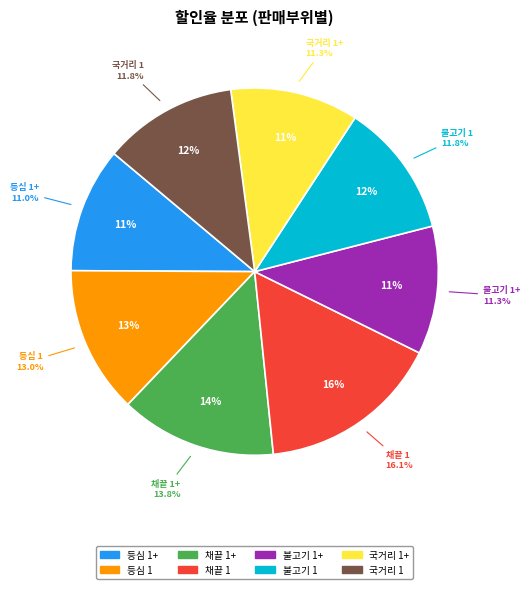

Which category has the biggest portion of the pie?

채끝 1